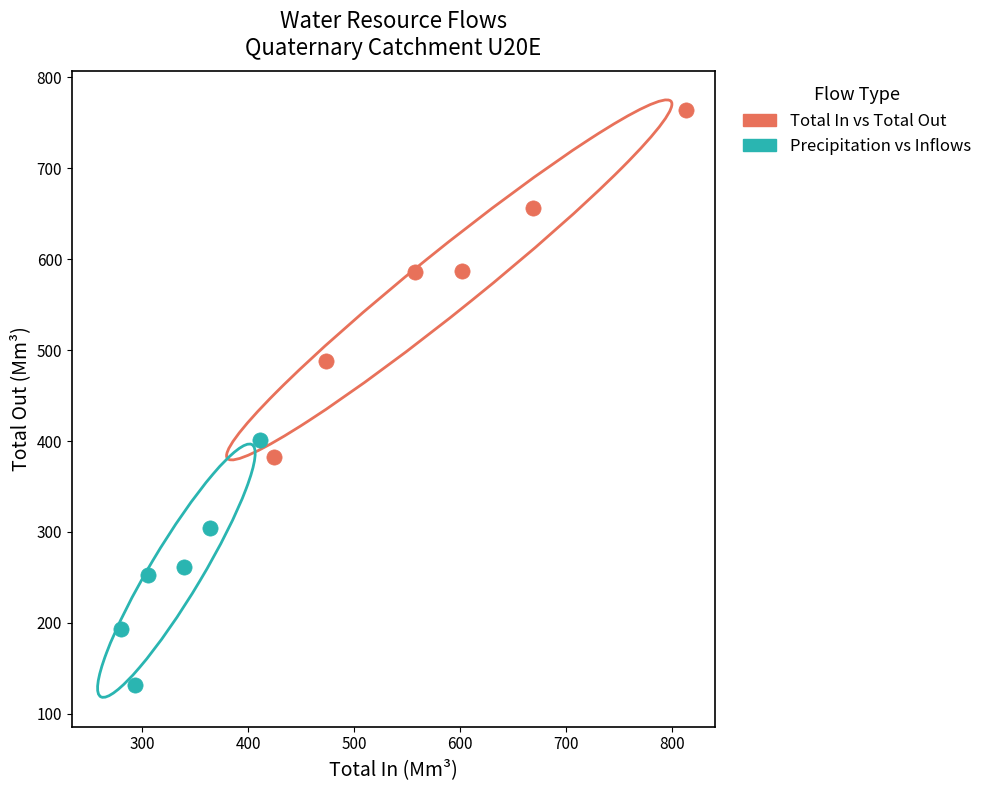

Which series contains the highest Y value?

Total In vs Total Out